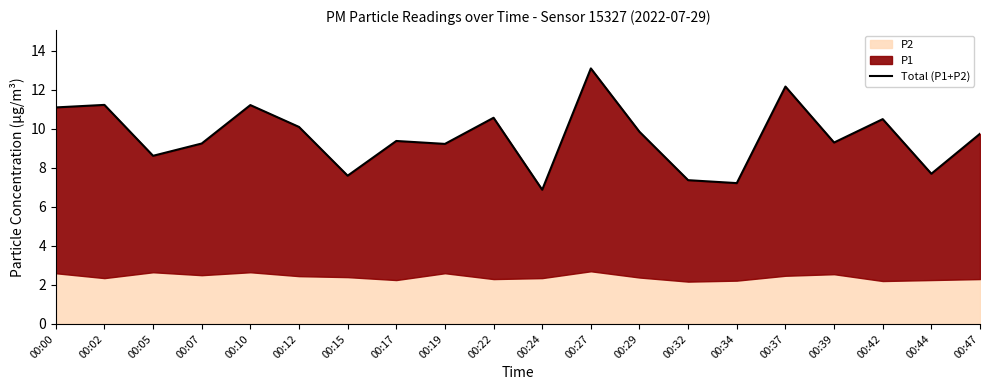

Which category has the highest value across all series?

00:27